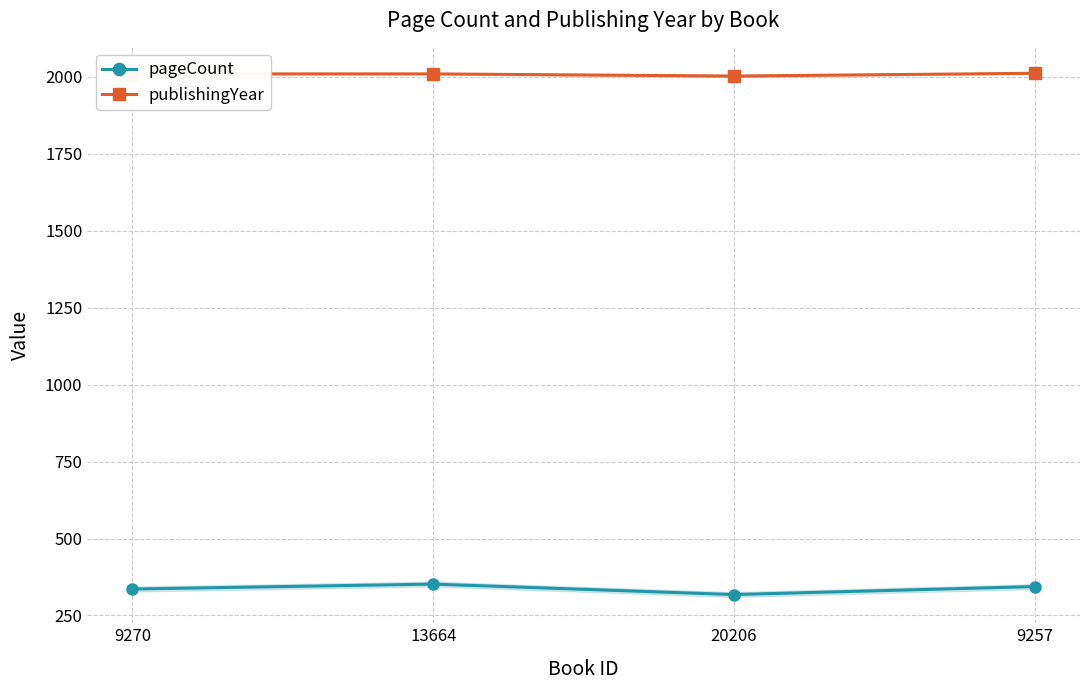

Rank the series by their maximum value, from highest to lowest.

publishingYear, pageCount